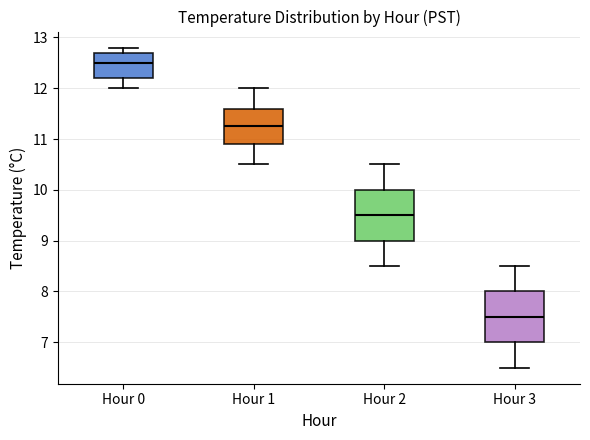

Reading left to right, transcribe this box plot: for each box, give where its median line is, the range the box spans, and where its two whiskers end, as read against the y-axis. The values are not printed on the chart, so give them approximately, as read against the axis.

Hour 0: median 12.5, box 12.2 to 12.7, whiskers 12.0 to 12.8
Hour 1: median 11.3, box 10.9 to 11.6, whiskers 10.5 to 12.0
Hour 2: median 9.5, box 9.0 to 10.0, whiskers 8.5 to 10.5
Hour 3: median 7.5, box 7.0 to 8.0, whiskers 6.5 to 8.5